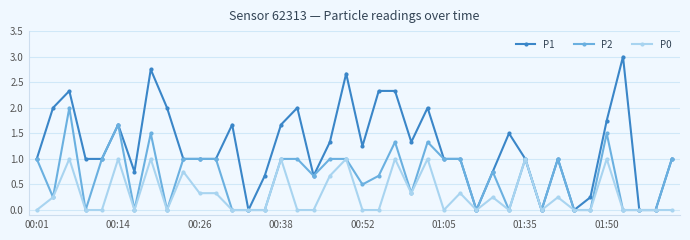

What is the value of the P2 point at the 20th from the left?

1.0